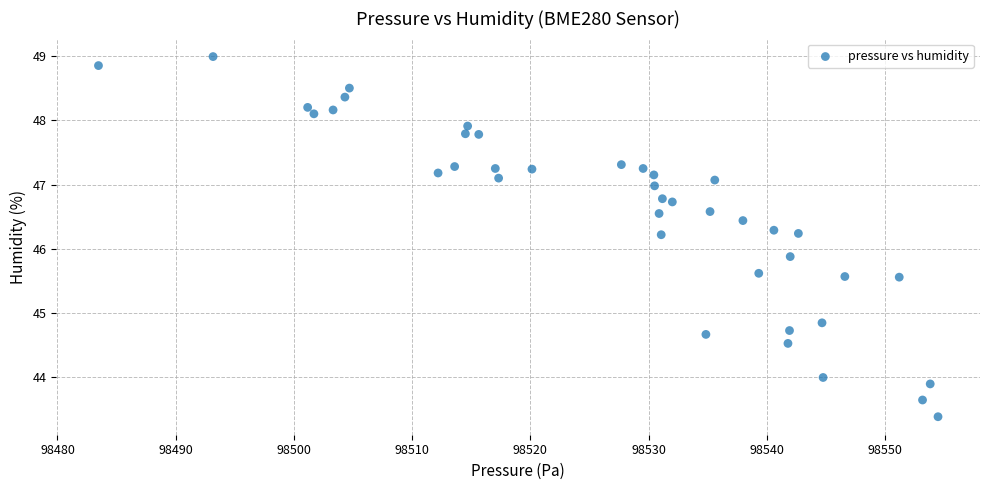

What is the range of Y values (max minus min)?

5.6